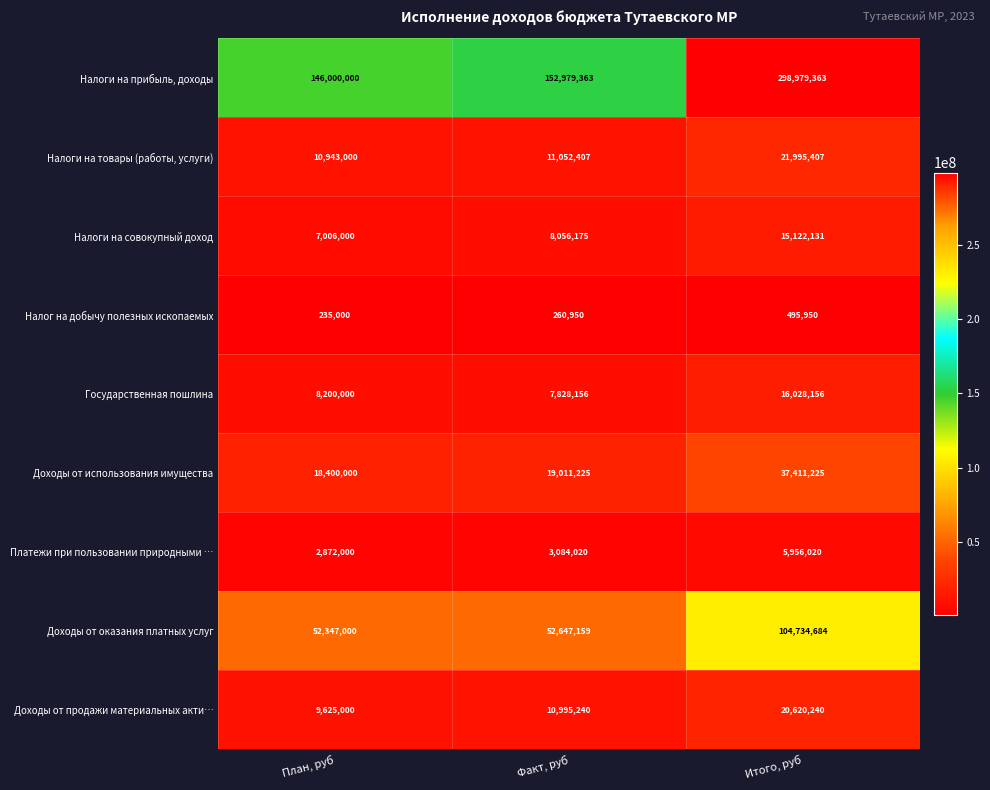

Which series changed the most between План, руб and Итого, руб?

Налоги на прибыль, доходы